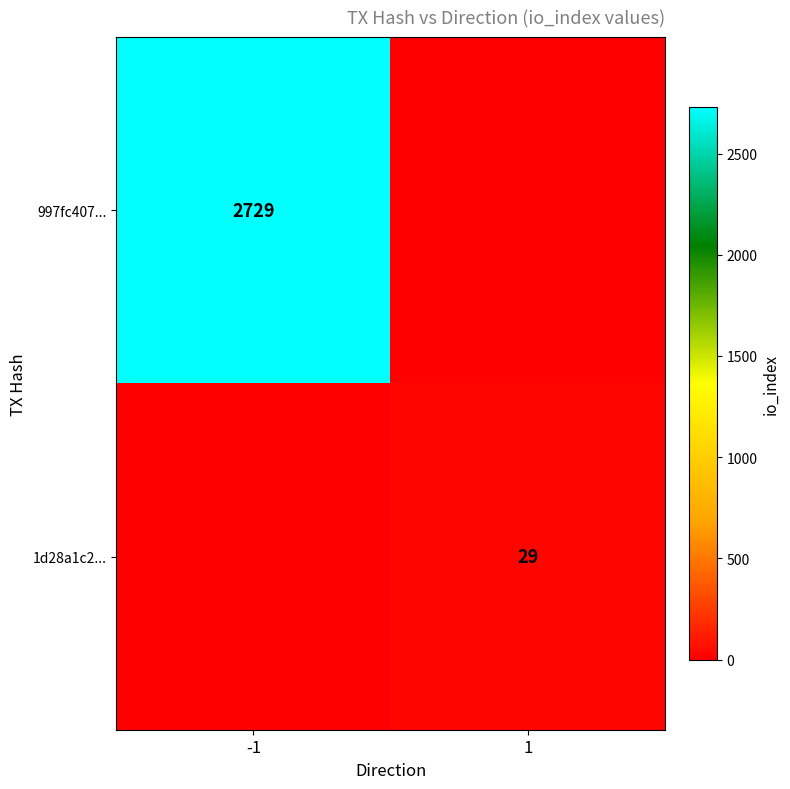

The value of 997fc407... at -1 is 4439. True or false?

False